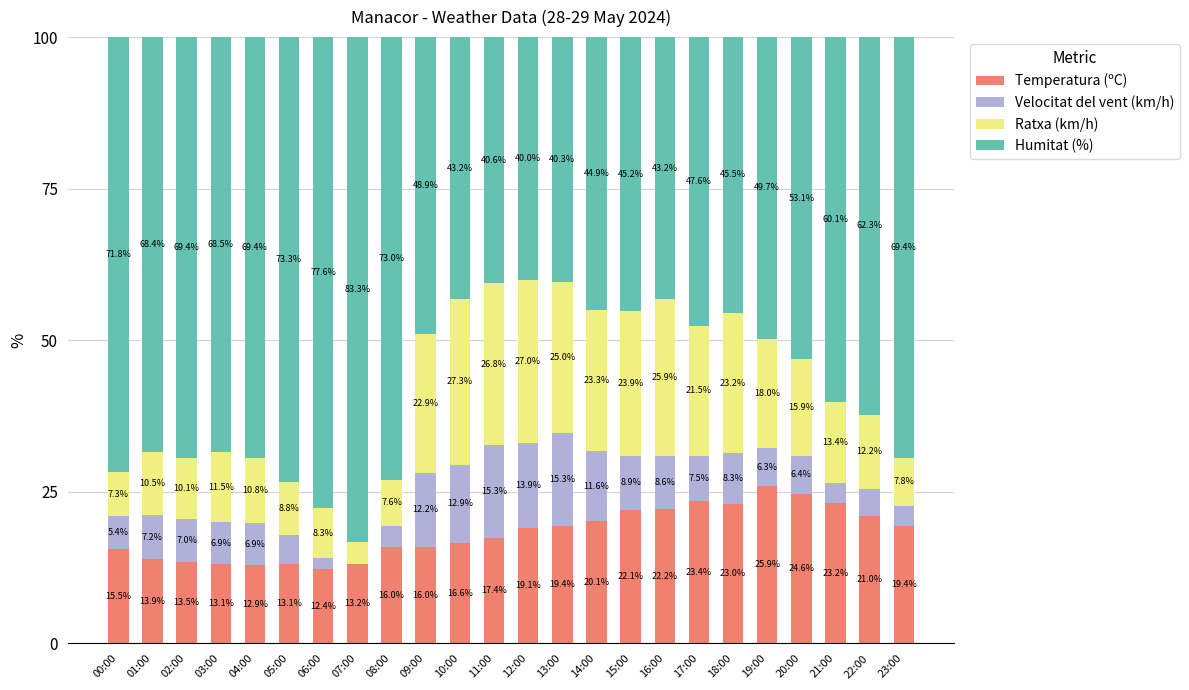

What is the difference between the Temperatura (ºC) values at 02:00 and 04:00?

0.6